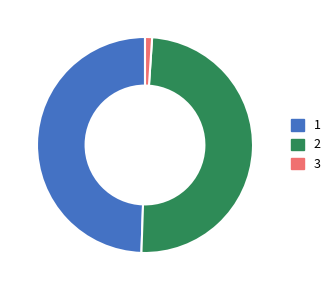

Is it true that 3 is 1% of the pie?

True